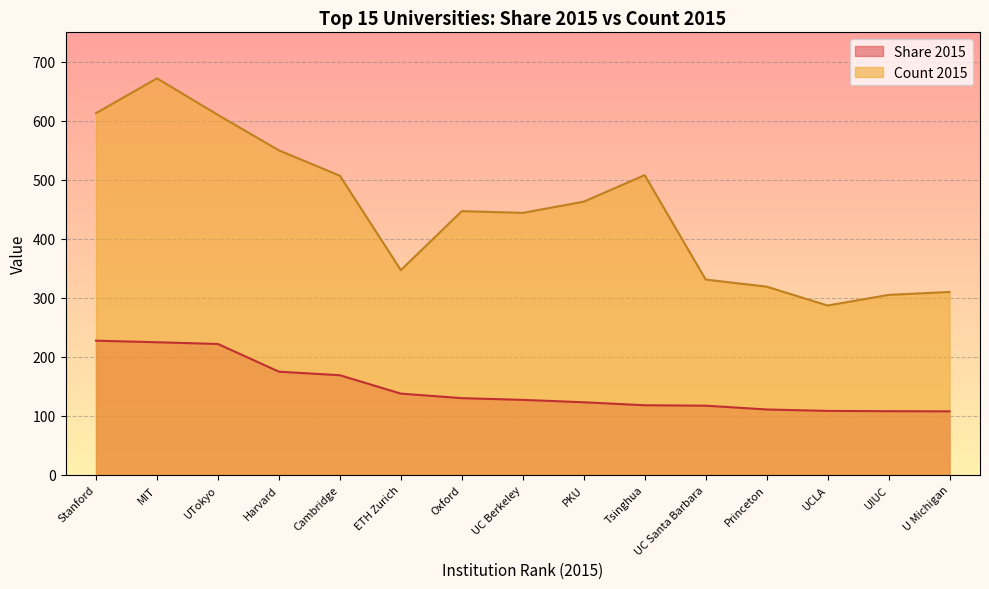

What is the sum of all Share 2015 values?

2205.7